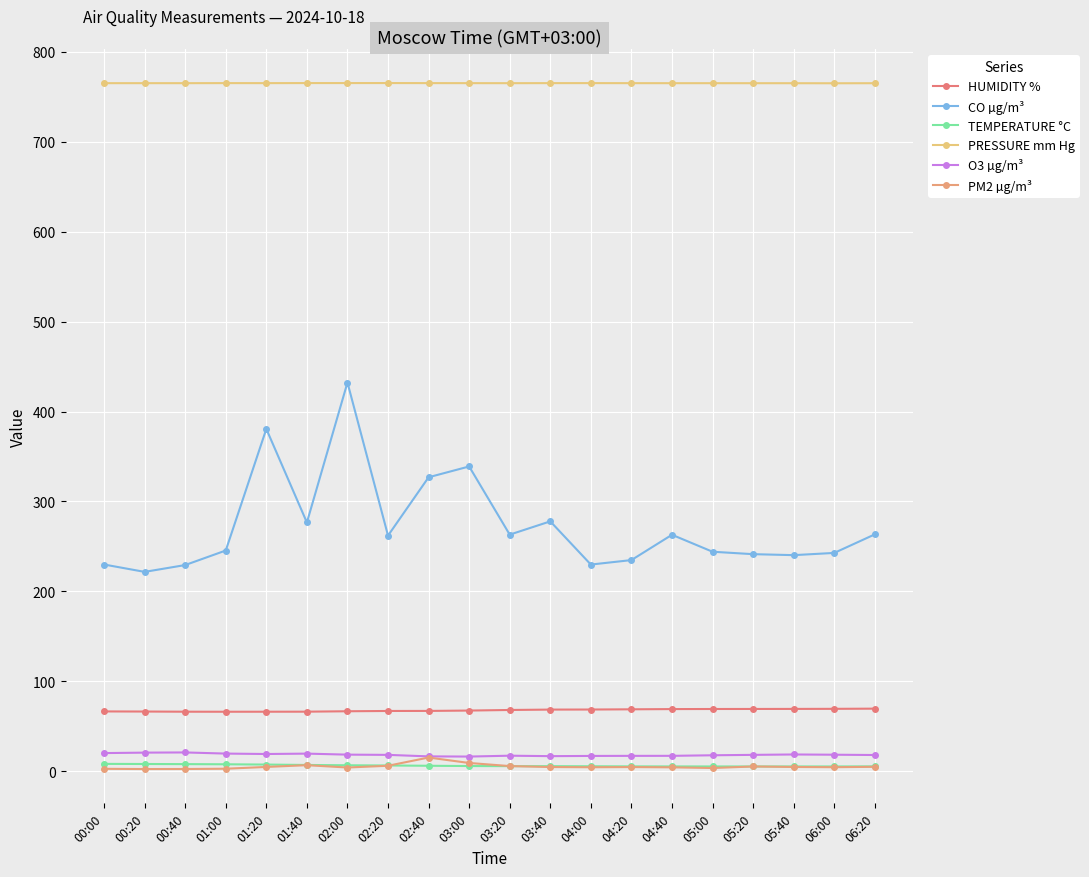

Between 06:00 and 04:00, which is larger?

06:00